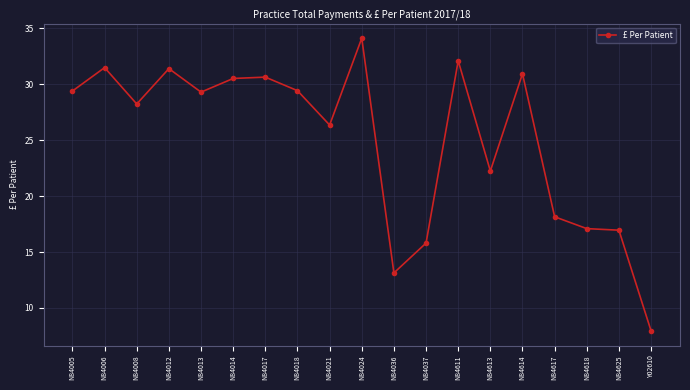

Does the chart display data point markers on the line(s)?

Yes